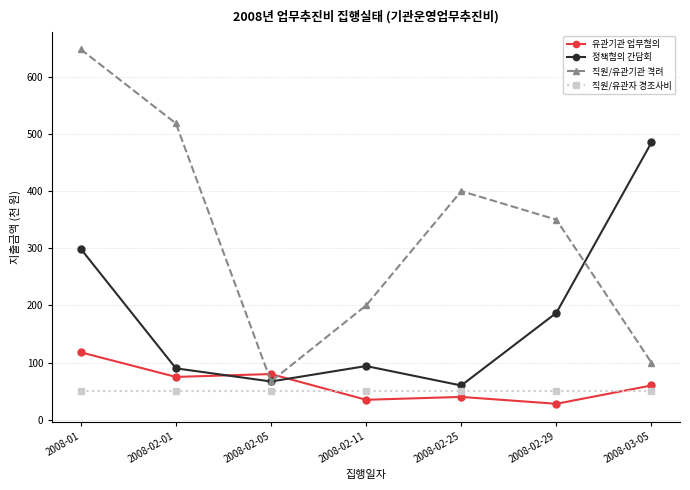

True or false: 직원/유관자 경조사비 has a value of 50.0 at 2008-02-29.

True